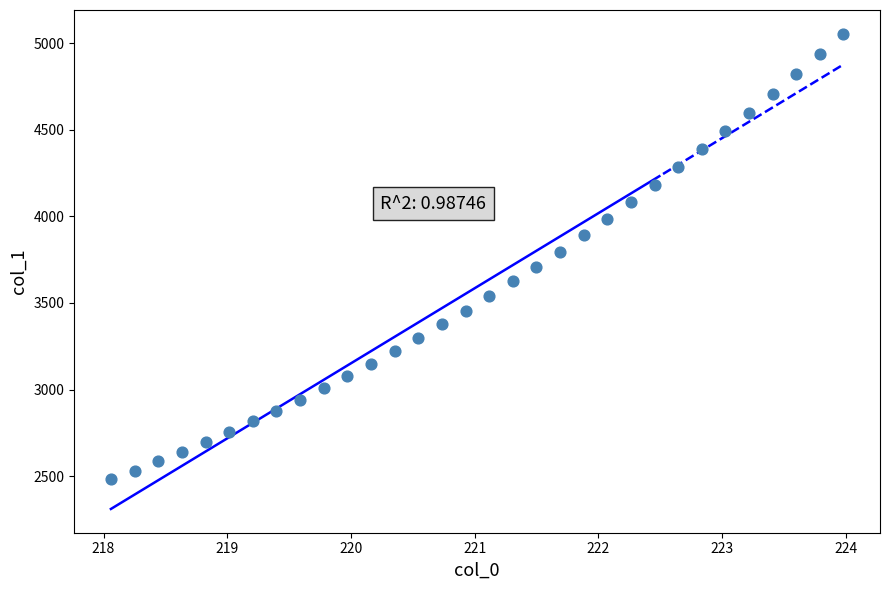

What is the range of Y values (max minus min)?

2574.0